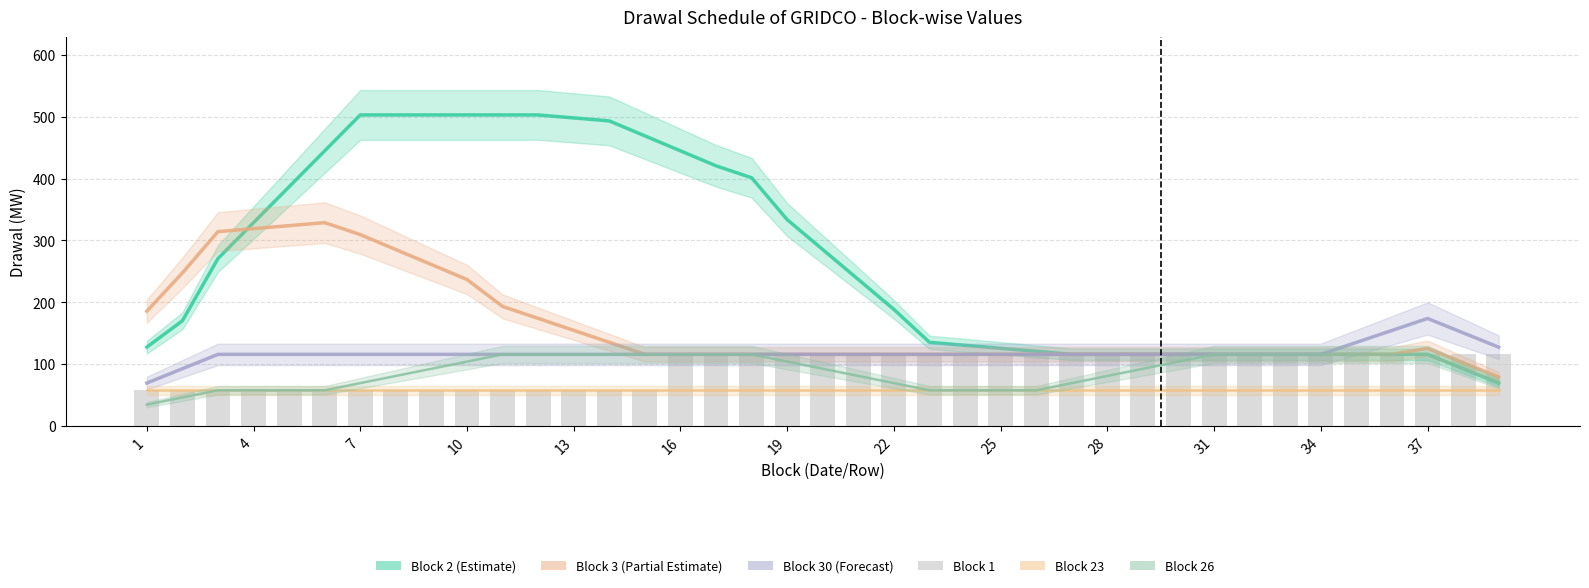

What is the sum of all Block 2 values?

10469.8